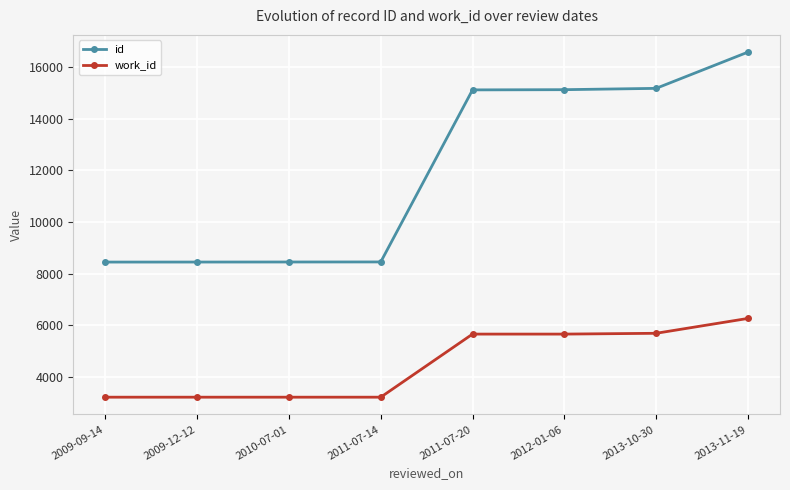

True or false: work_id and id intersect in this chart.

False